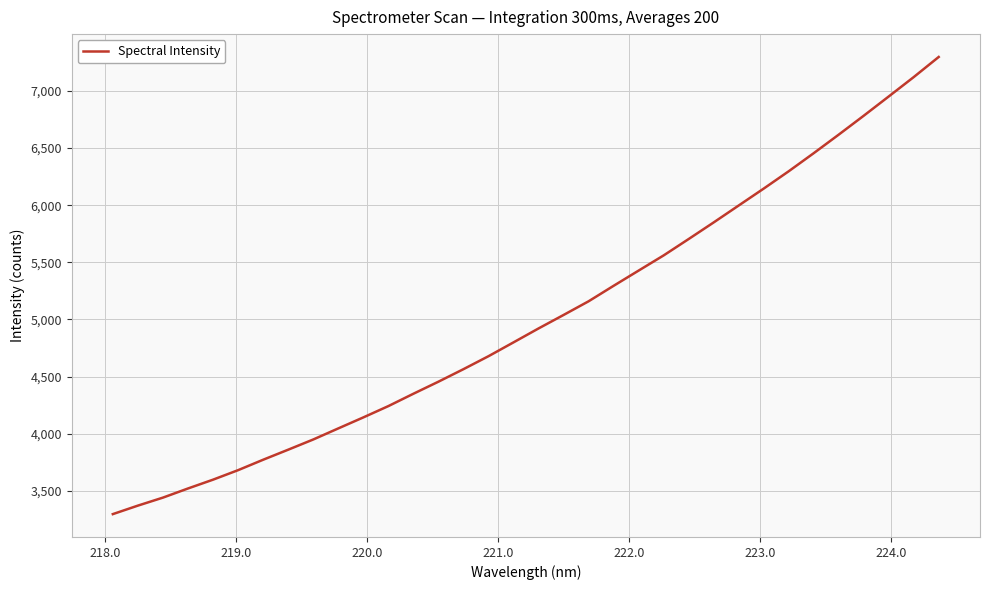

What is the difference between the maximum and minimum values?

4000.4